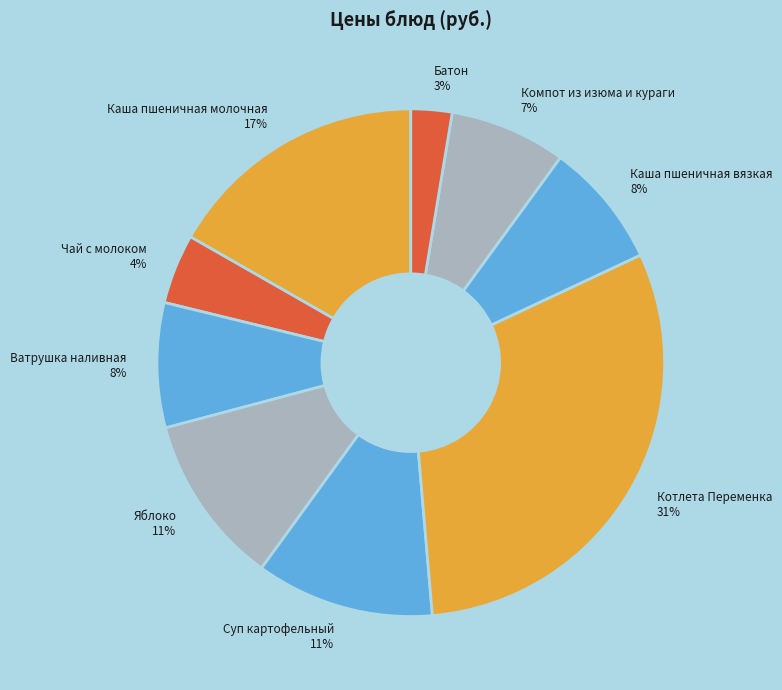

Is it true that Каша пшеничная вязкая is 14% of the pie?

False